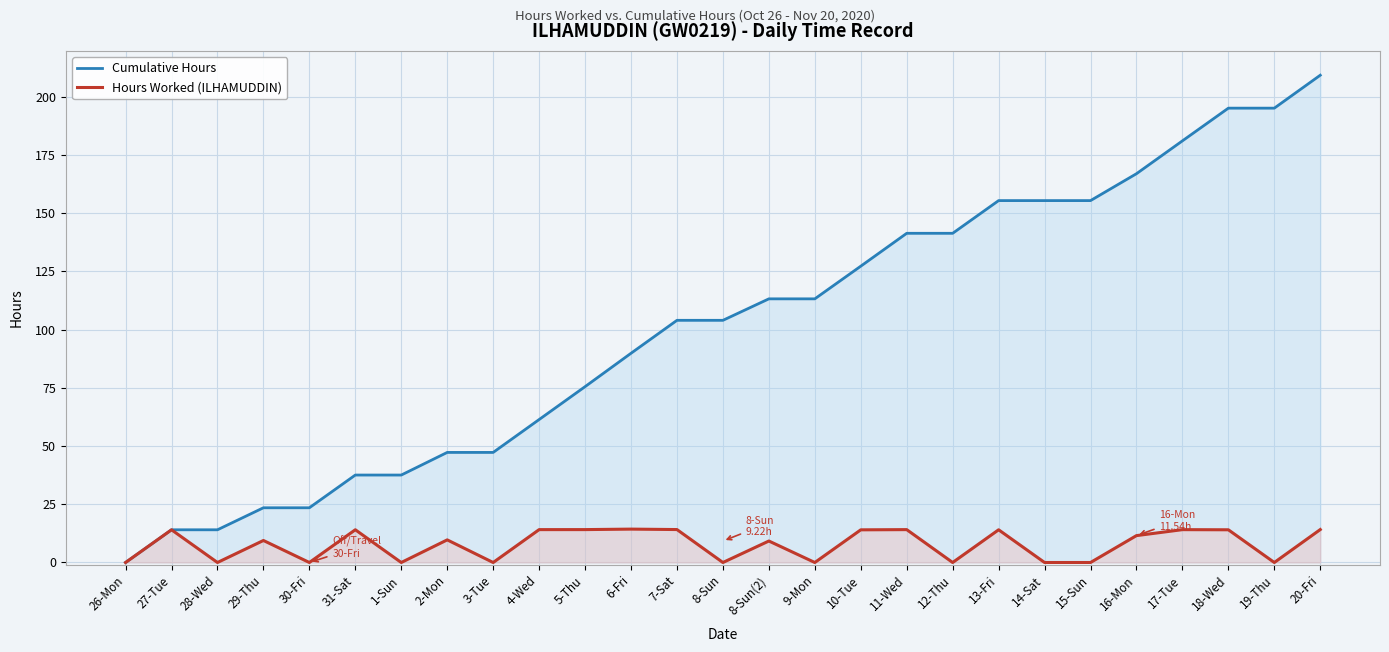

What is the difference between the Cumulative Hours values at 27-Tue and 17-Tue?

166.9